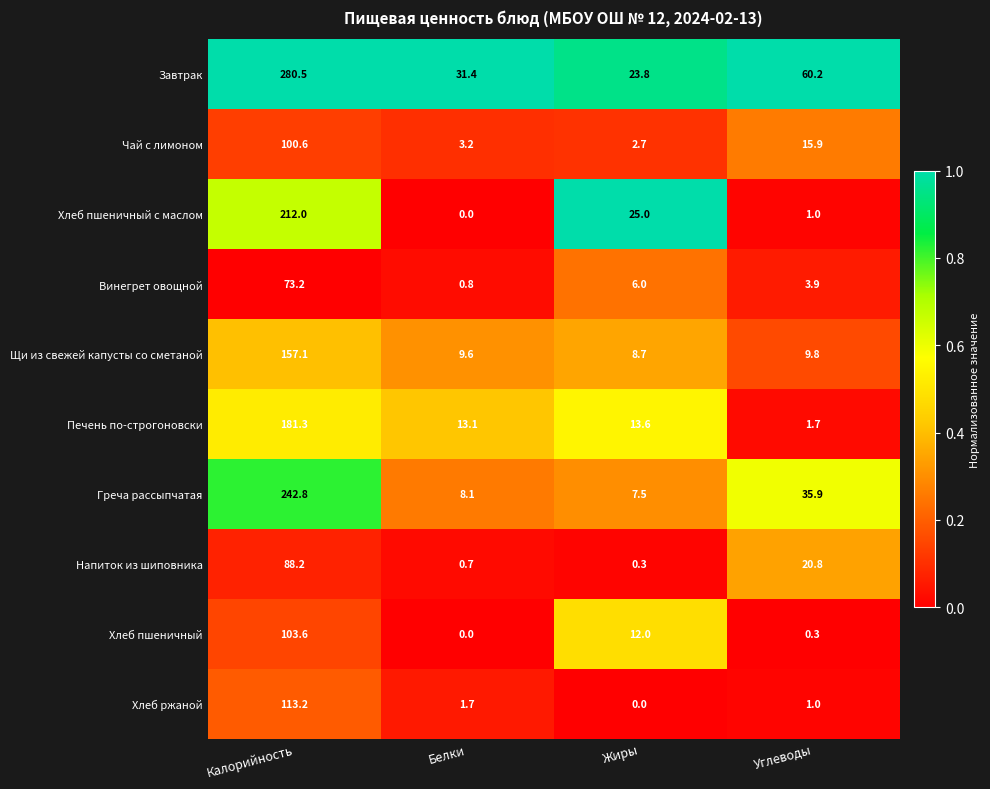

What is the total value across all series at Жиры?

99.6